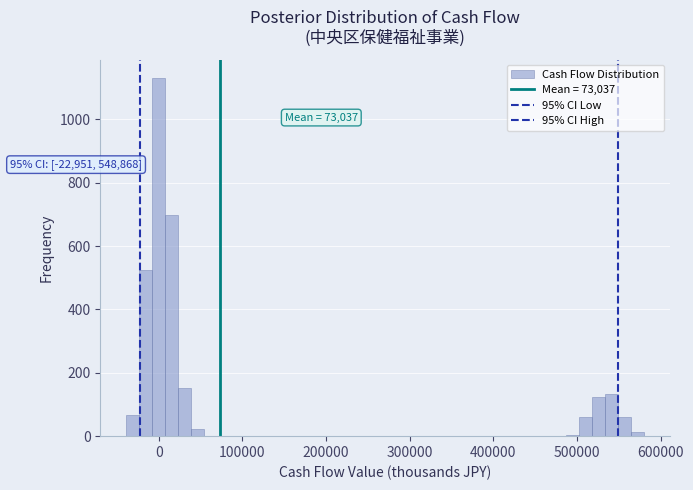

Read against the x-axis, roughly where is the centre of the tallest bar?

0